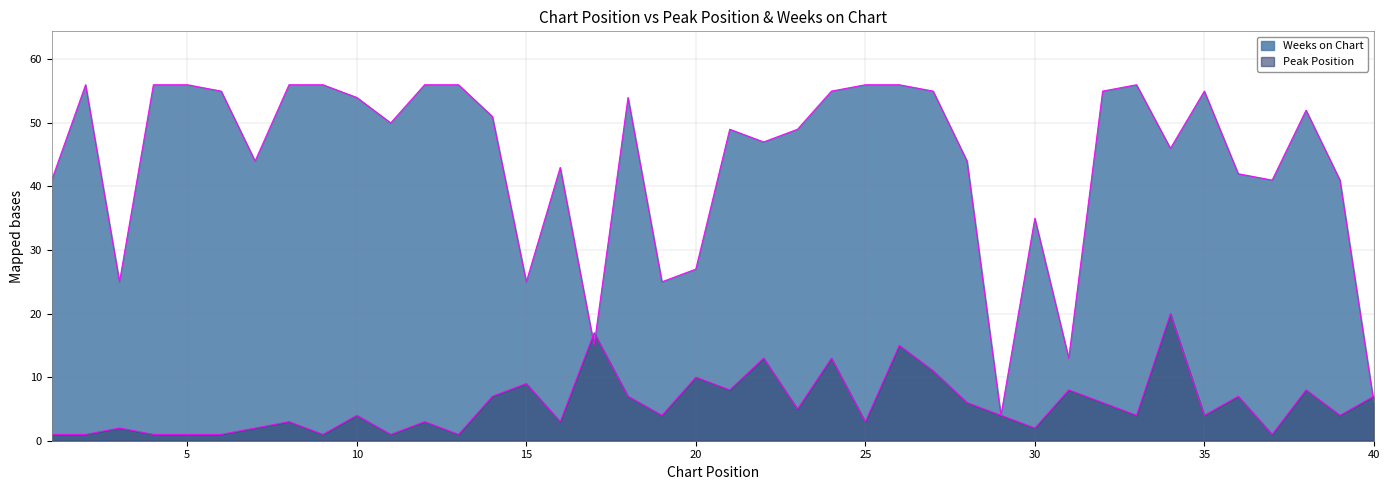

True or false: Peak Position has more than 1 points higher than both neighbors.

True